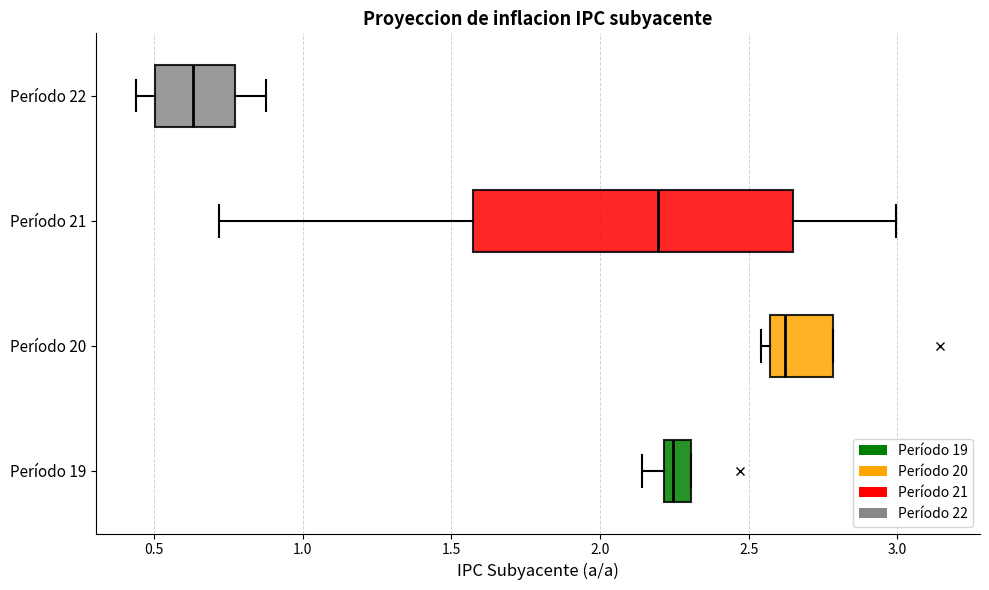

Which box's median line is the furthest to the left?

Período 22